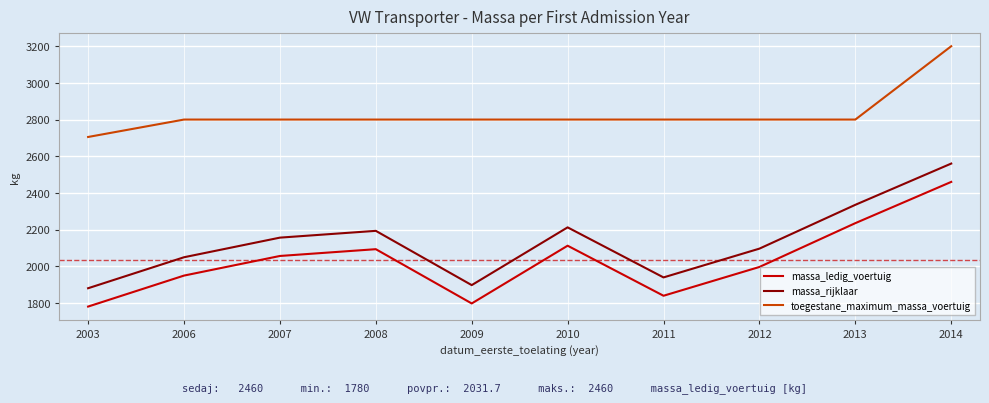

True or false: massa_rijklaar and toegestane_maximum_massa_voertuig cross at least once.

False